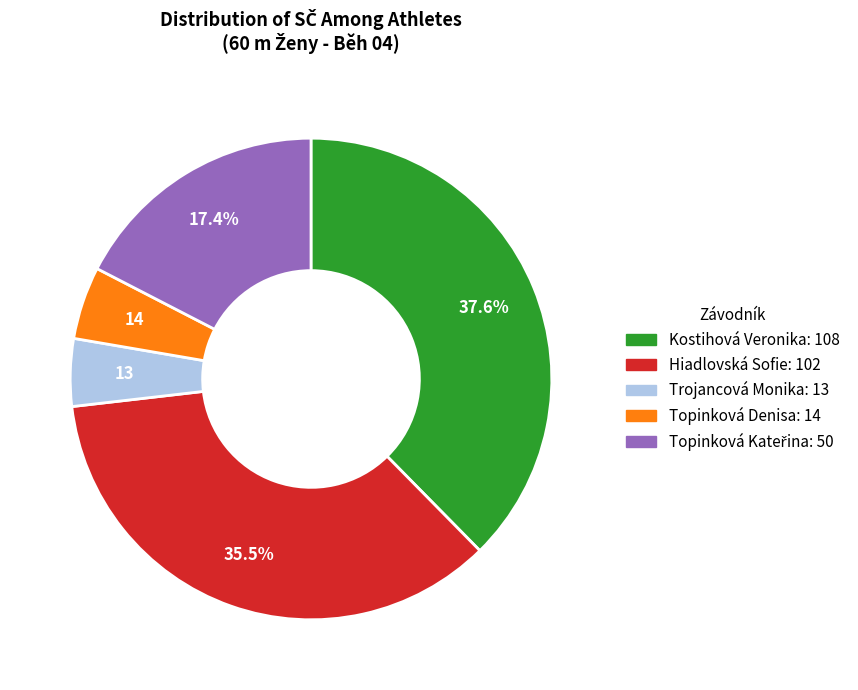

Which category has the biggest portion of the pie?

Kostihová Veronika